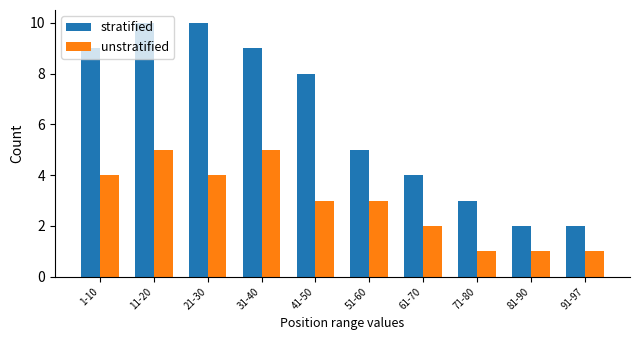

Is it true that stratified equals 8 at 41-50?

True